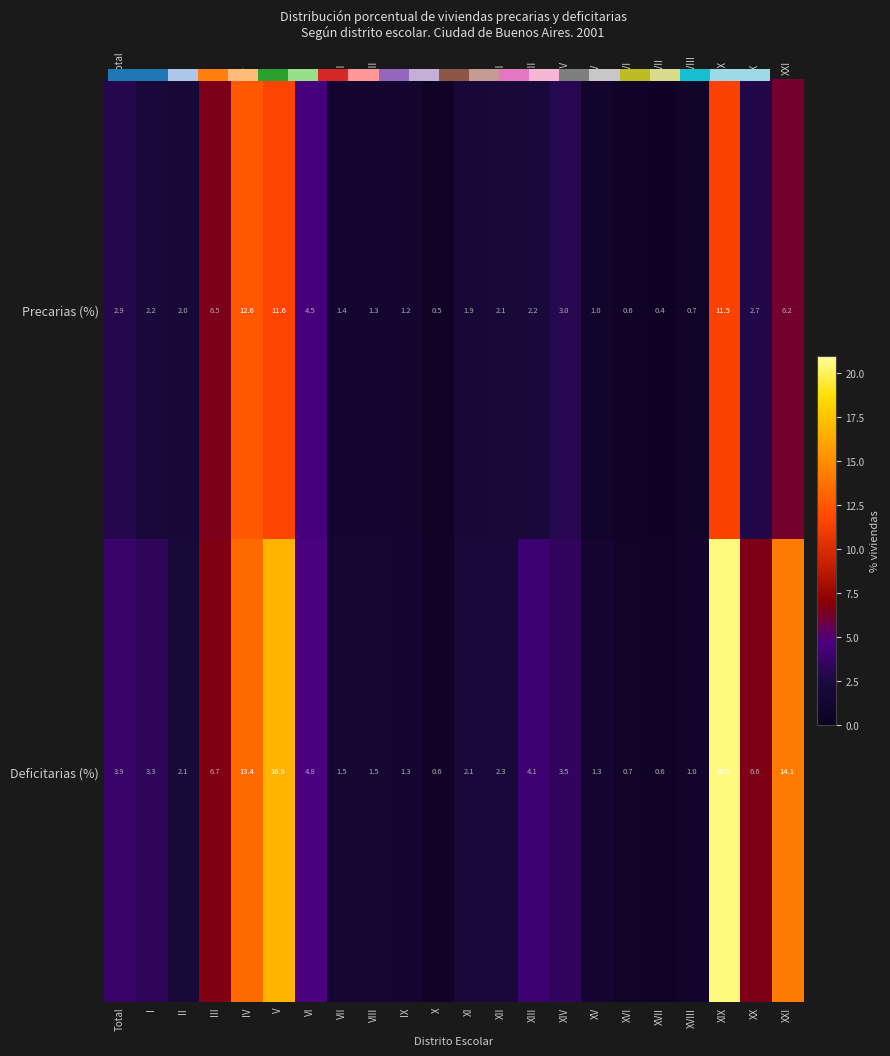

How many data points in Deficitarias (%) are above 3?

11